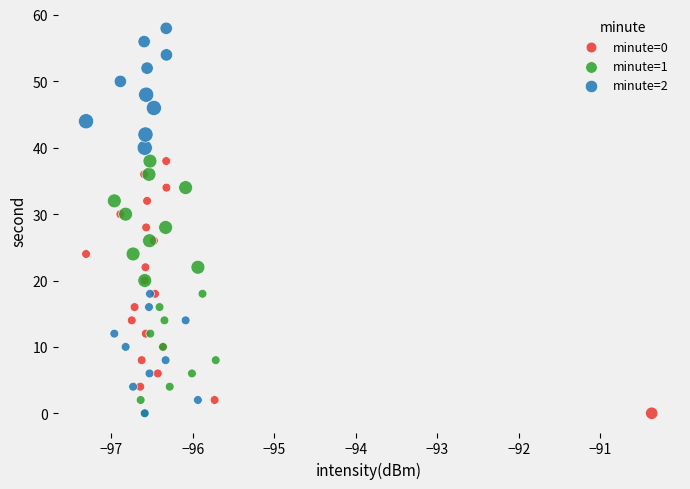

Which series contains the highest Y value?

minute=2